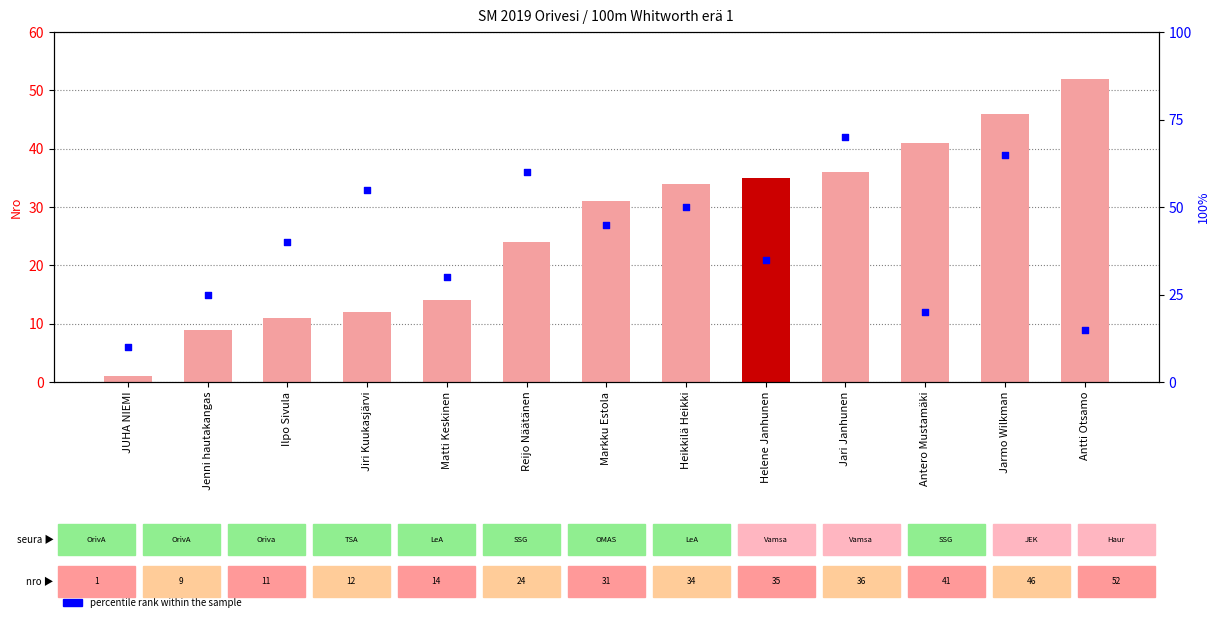

Is the value of count at Jari Janhunen greater than the value of percentile rank within the sample at Antero Mustamäki?

Yes